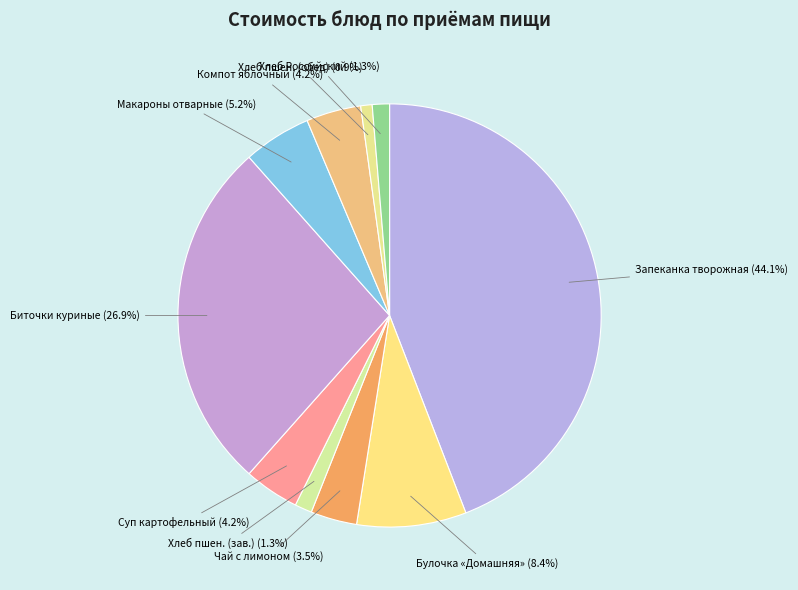

To the nearest percent, what is the average slice percentage?

10%